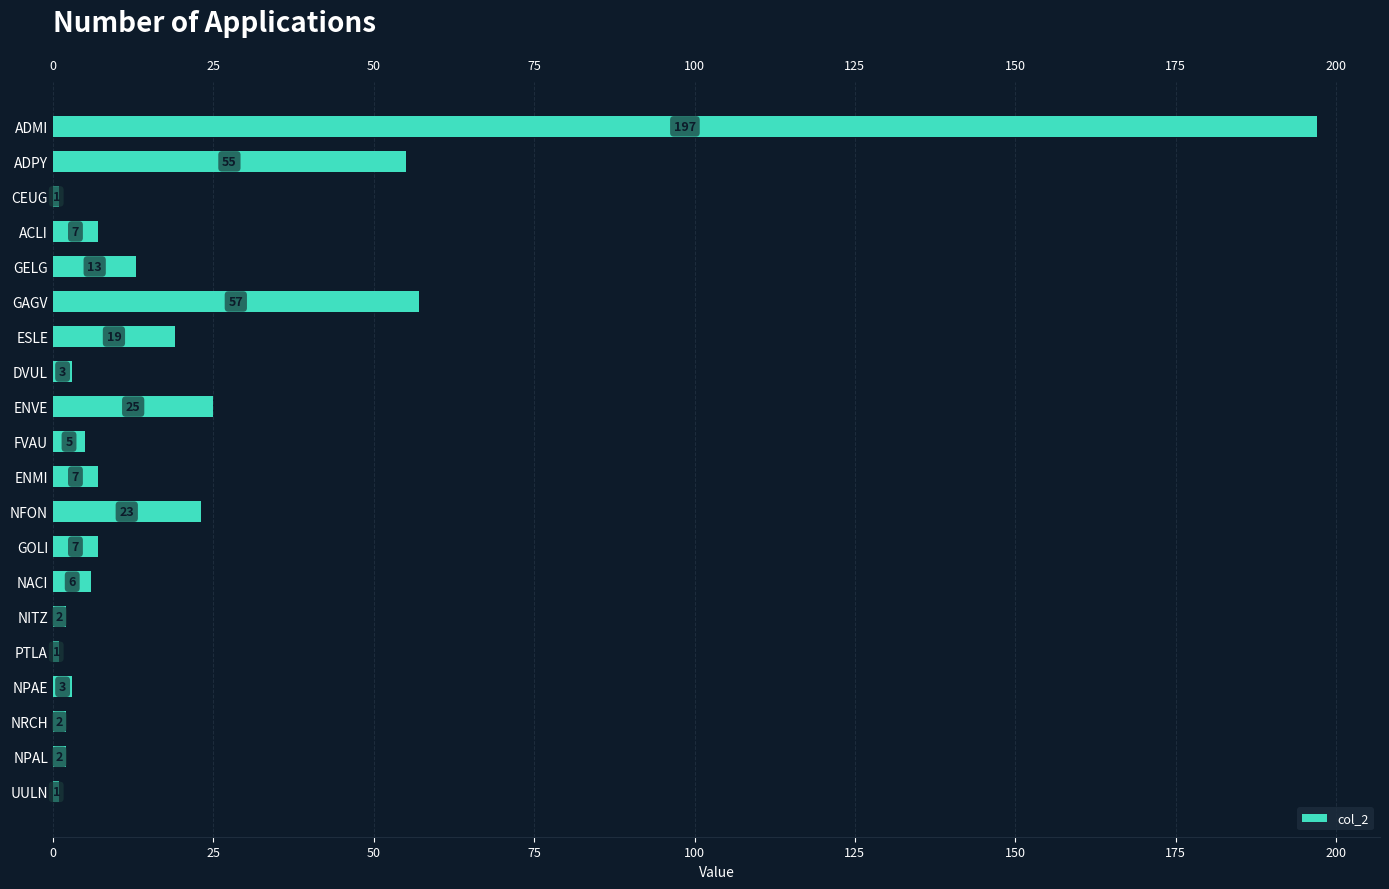

What is the difference between the maximum and minimum values?

196